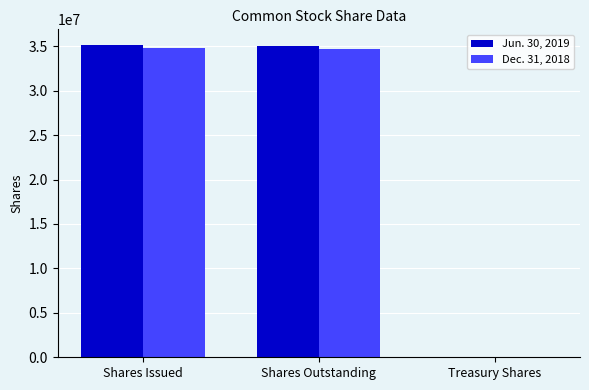

Which series has the widest spread of values?

Jun. 30, 2019